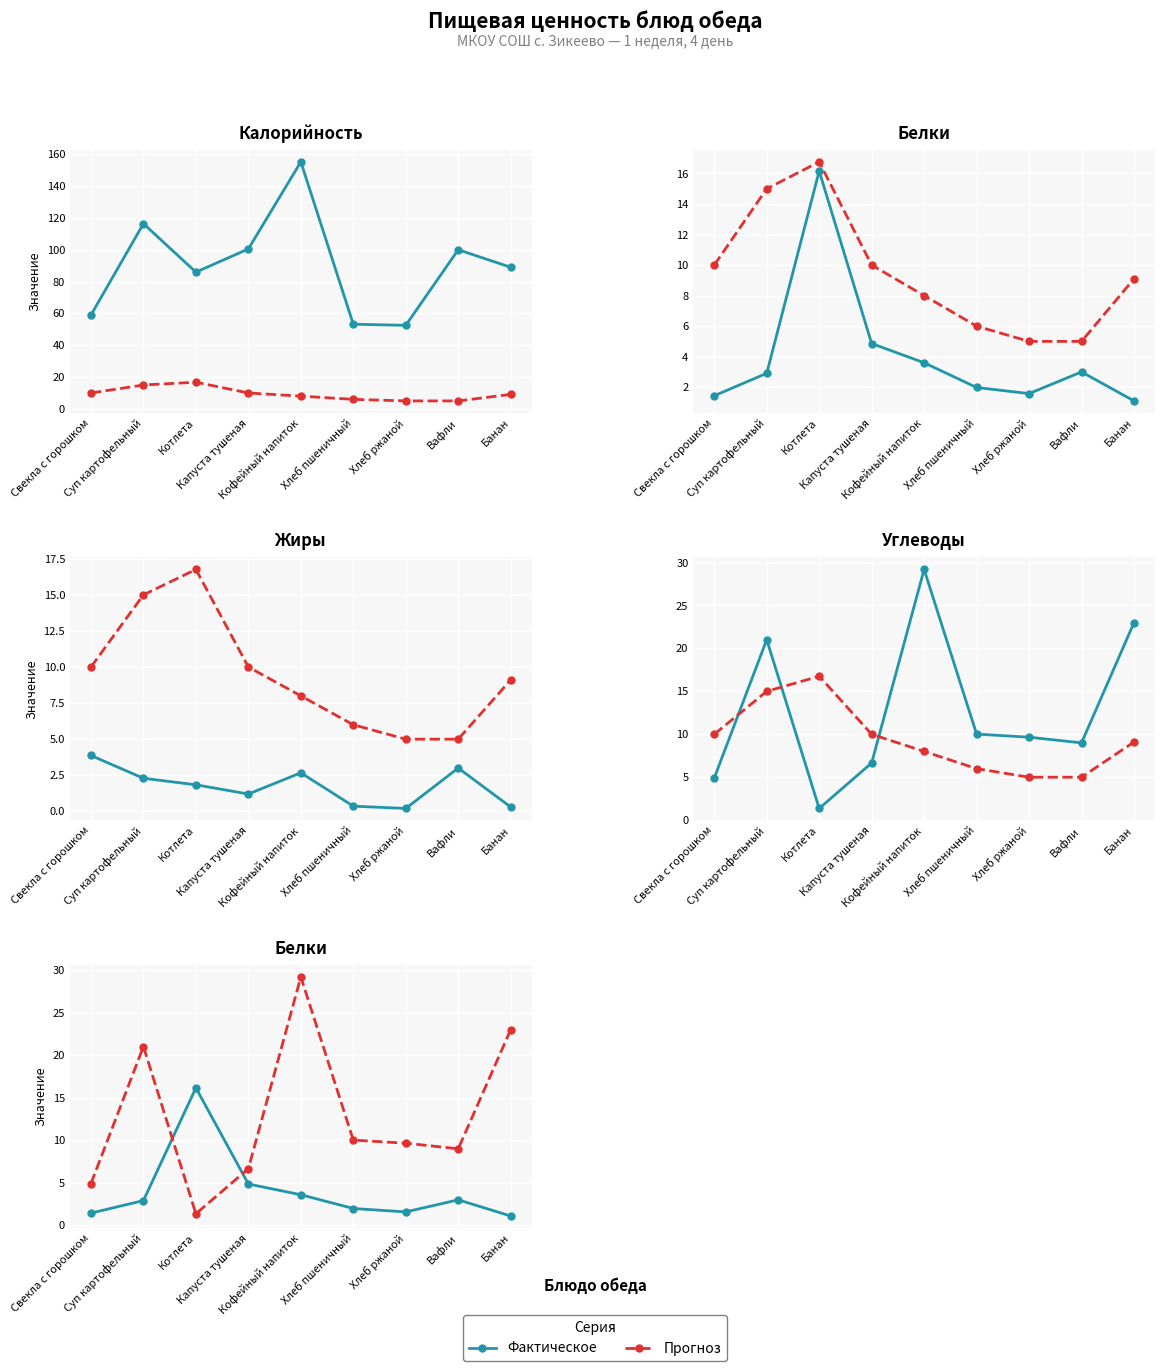

What is the difference between the Фактическое values at Капуста тушеная and Суп картофельный?

2.0